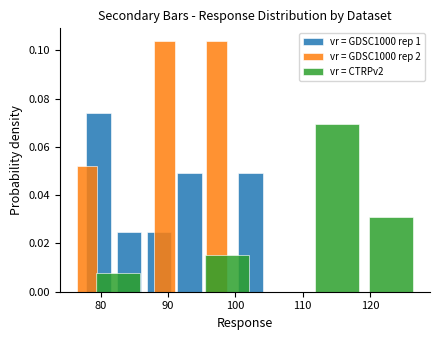

How many data points in vr = GDSC1000 rep 1 are above 0?

5